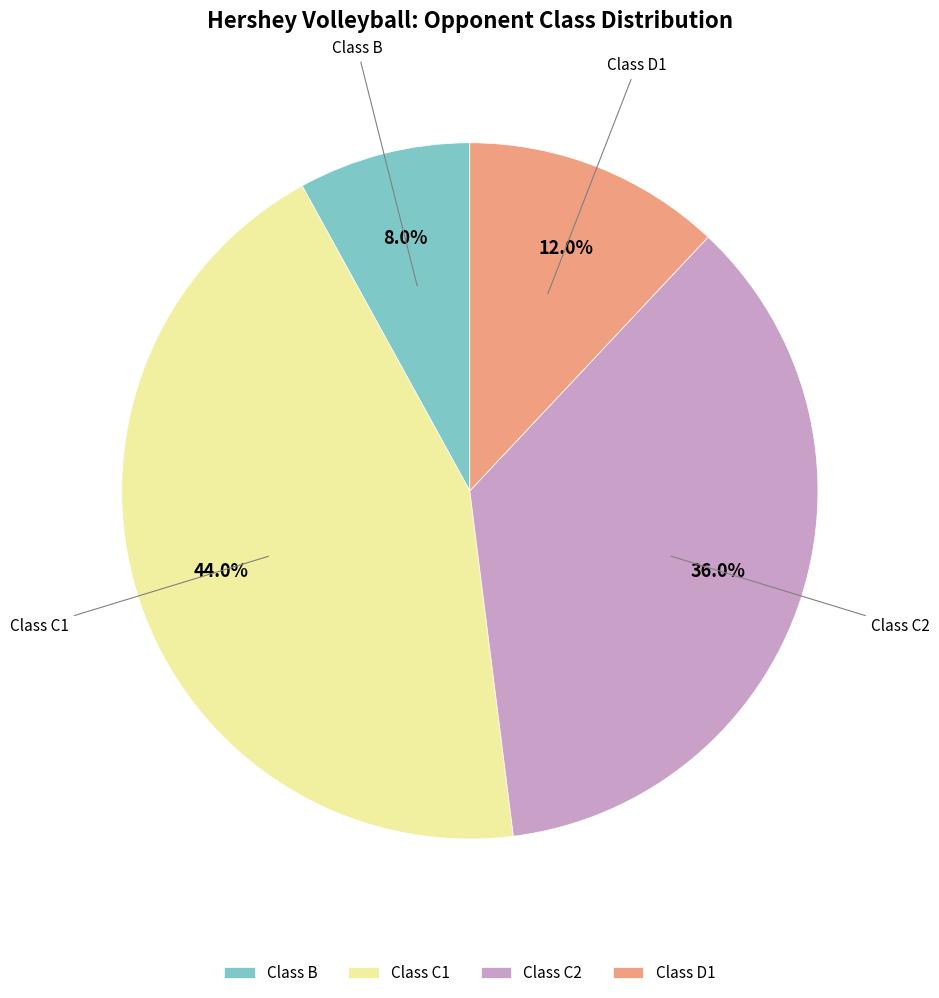

Is there any slice that represents more than half of the pie?

No